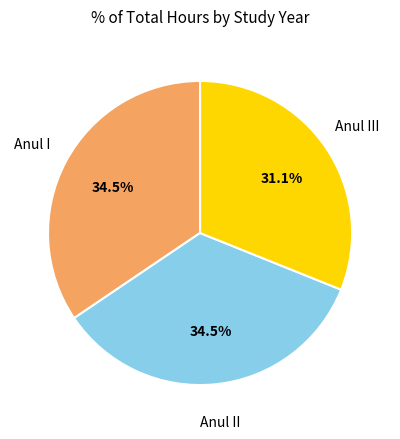

Is there any slice that represents more than half of the pie?

No